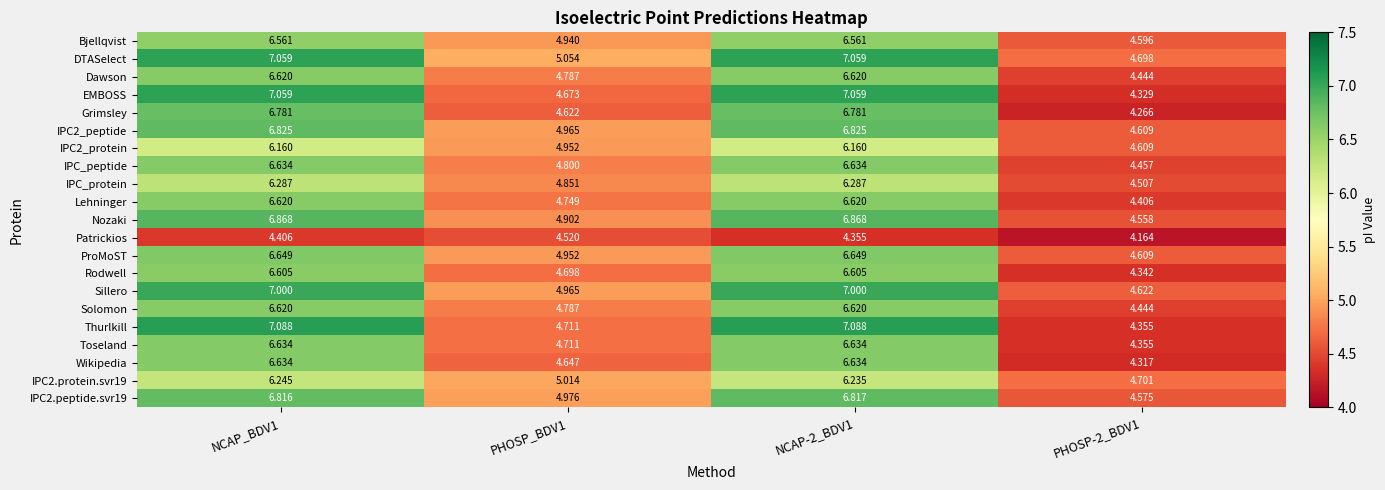

Which series has the largest range (max minus min)?

Thurlkill